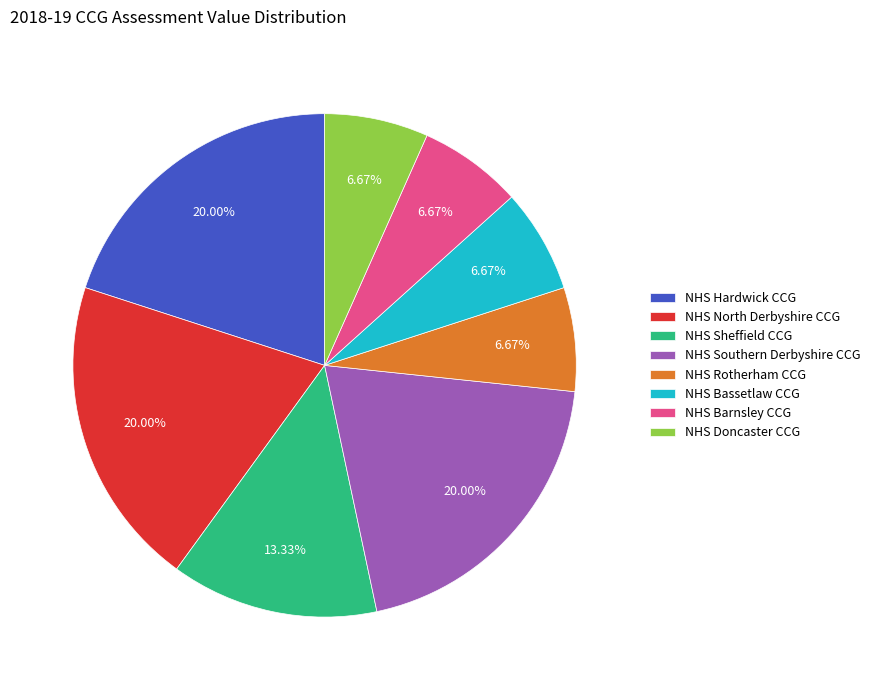

To the nearest percent, what is the difference between the largest and smallest slice percentages?

13%